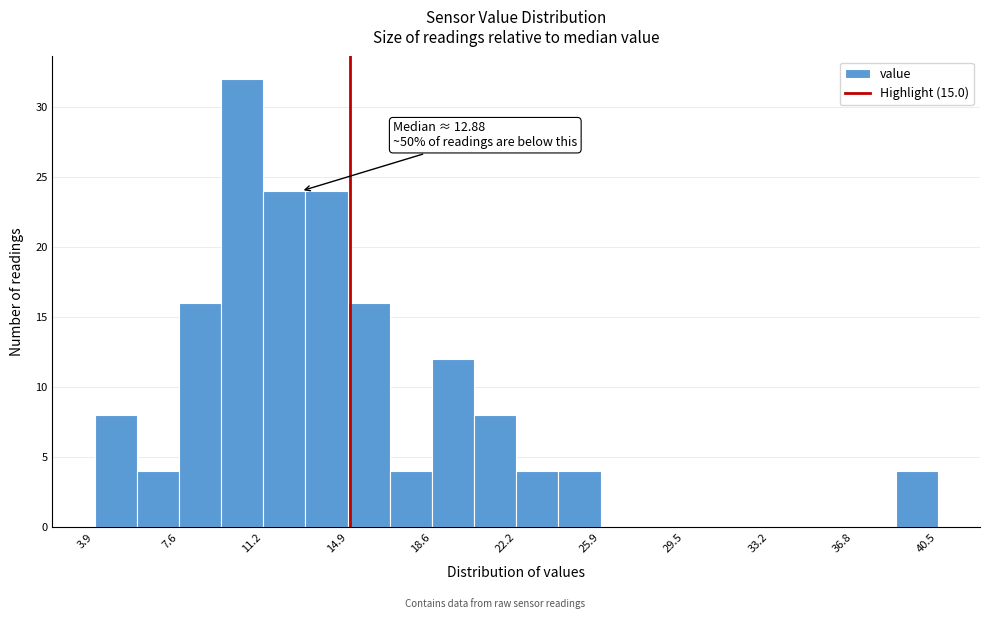

Around what value on the x-axis is the tallest bar? Give the approximate position of its centre, as read against the axis.

10.5